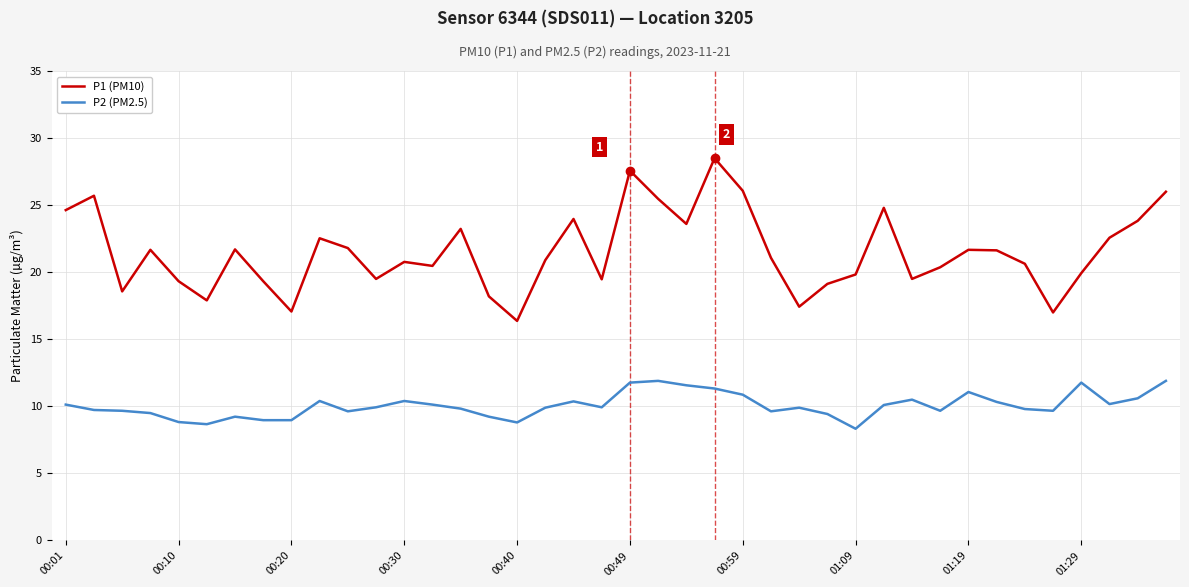

List the series in order of their peak value, highest first.

P1 (PM10), P2 (PM2.5)